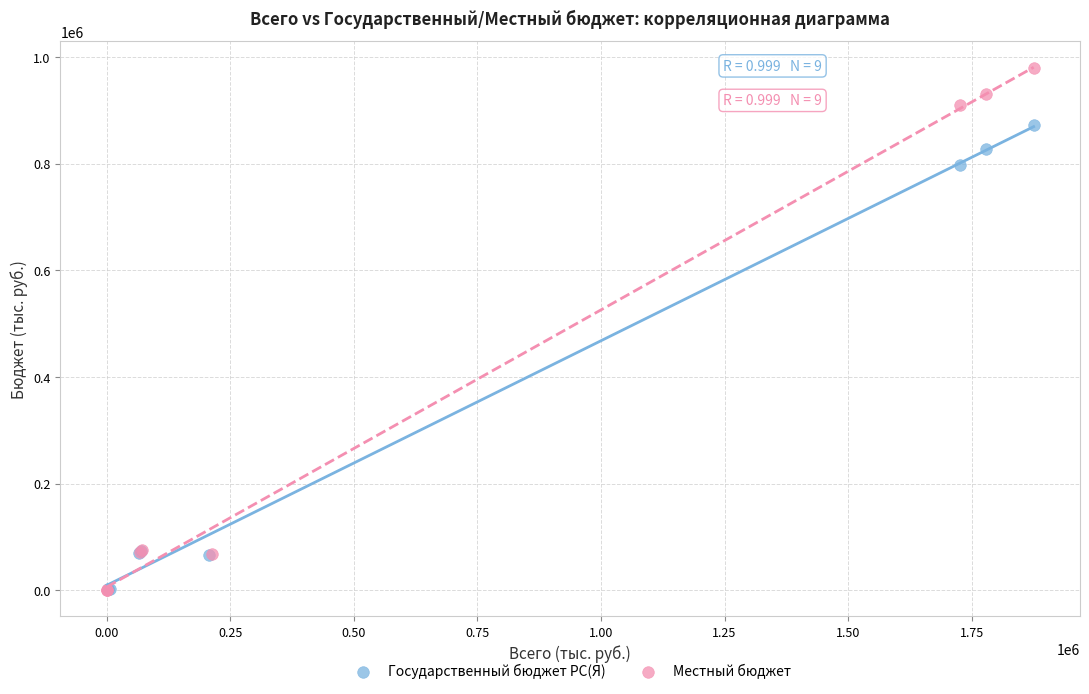

Which series has the widest spread of Y values?

Местный бюджет